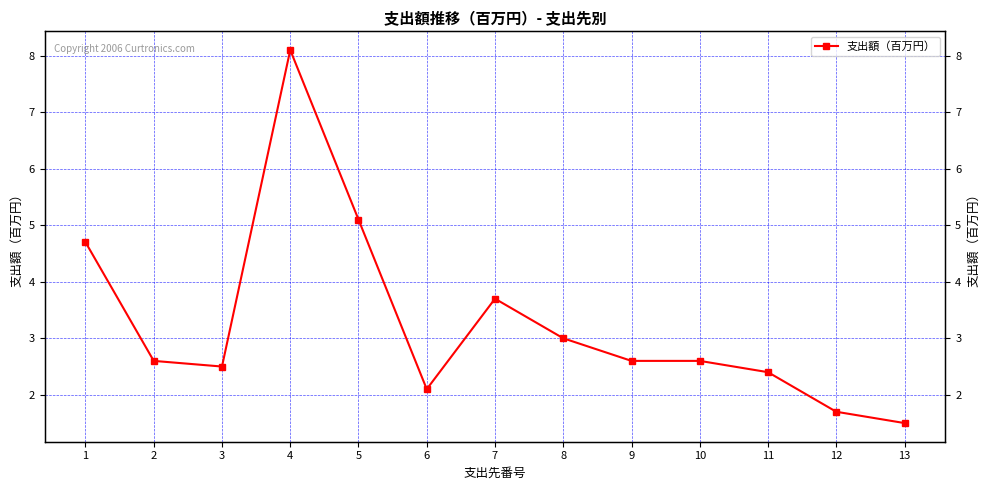

List the labels in order of value, largest first.

4, 5, 1, 7, 8, 2, 9, 10, 3, 11, 6, 12, 13